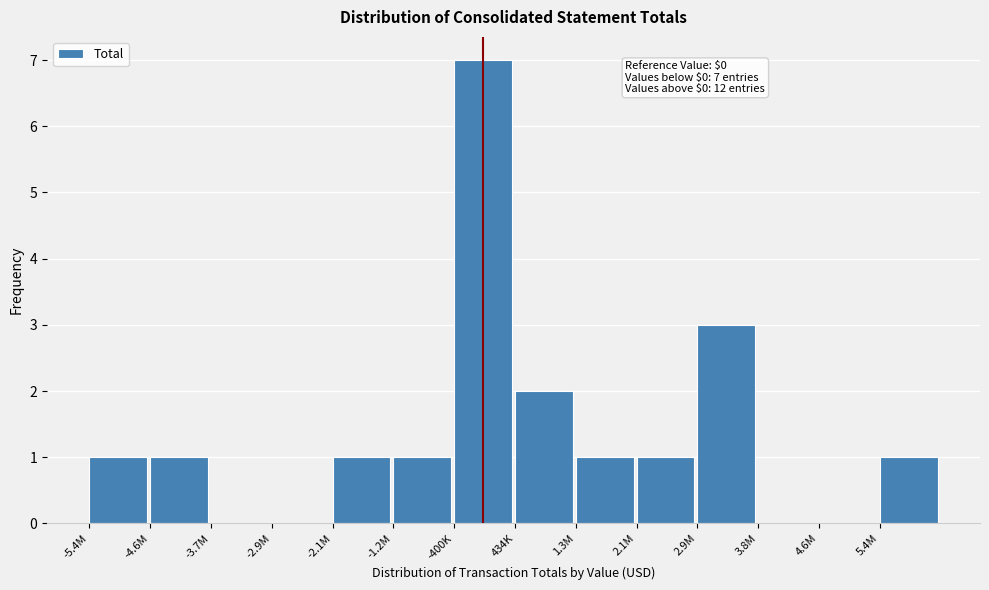

Reading left to right, extract all data points from this chart.

-5.4M=1	-4.6M=1	-3.7M=0	-2.9M=0	-2.1M=1	-1.2M=1	-400K=7	434K=2	1.3M=1	2.1M=1	2.9M=3	3.8M=0	4.6M=0	5.4M=1